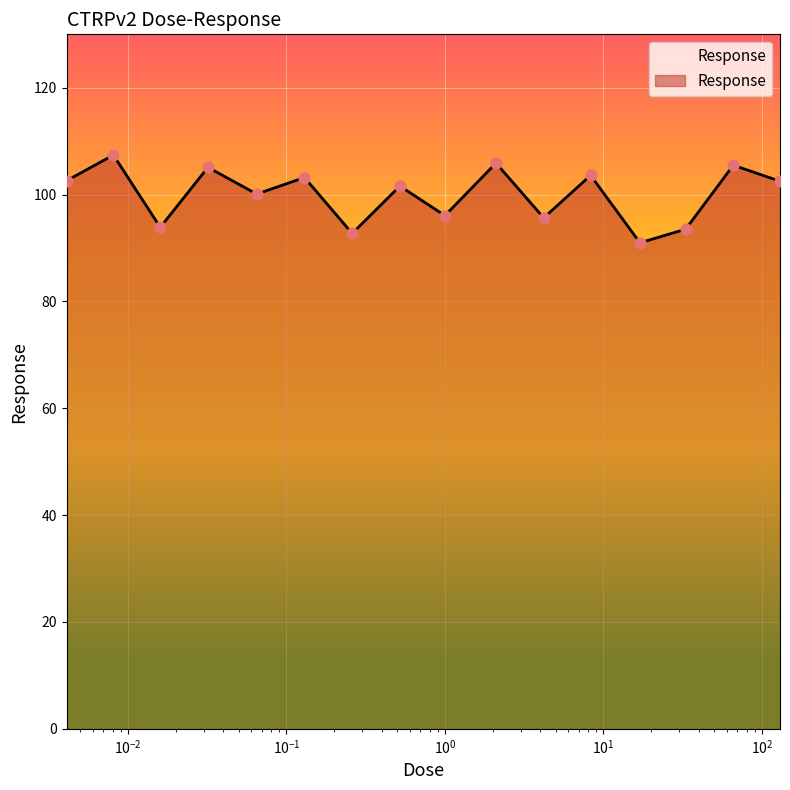

What is the greatest value displayed?

107.4